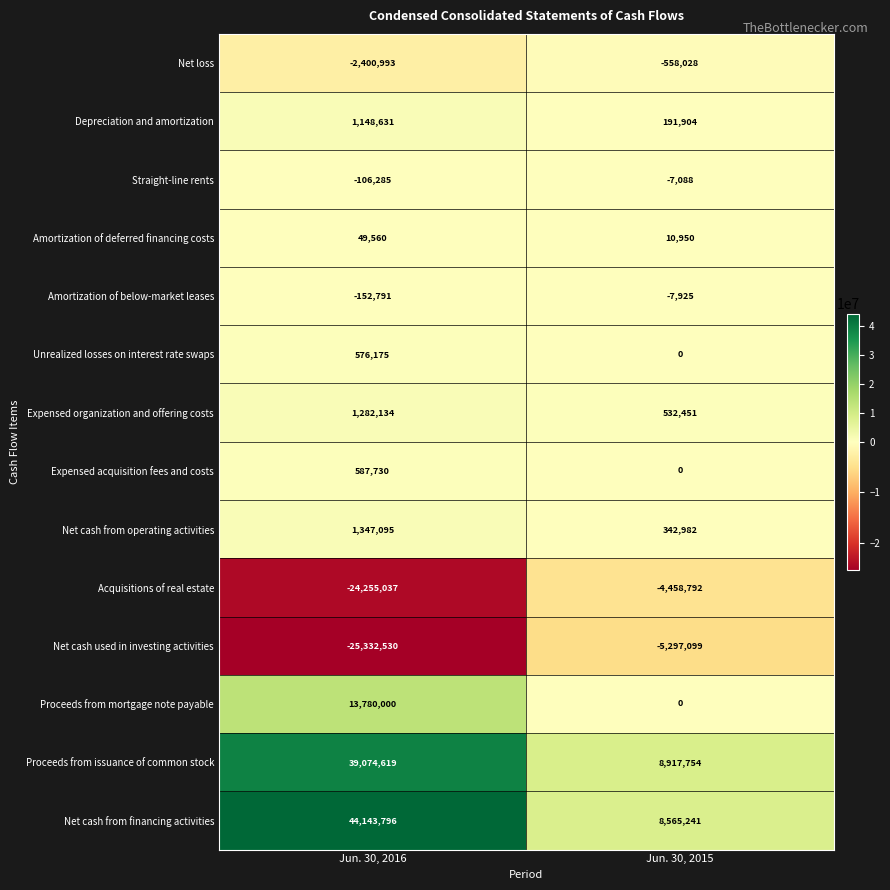

Which series changed the most between Jun. 30, 2016 and Jun. 30, 2015?

Net cash from financing activities